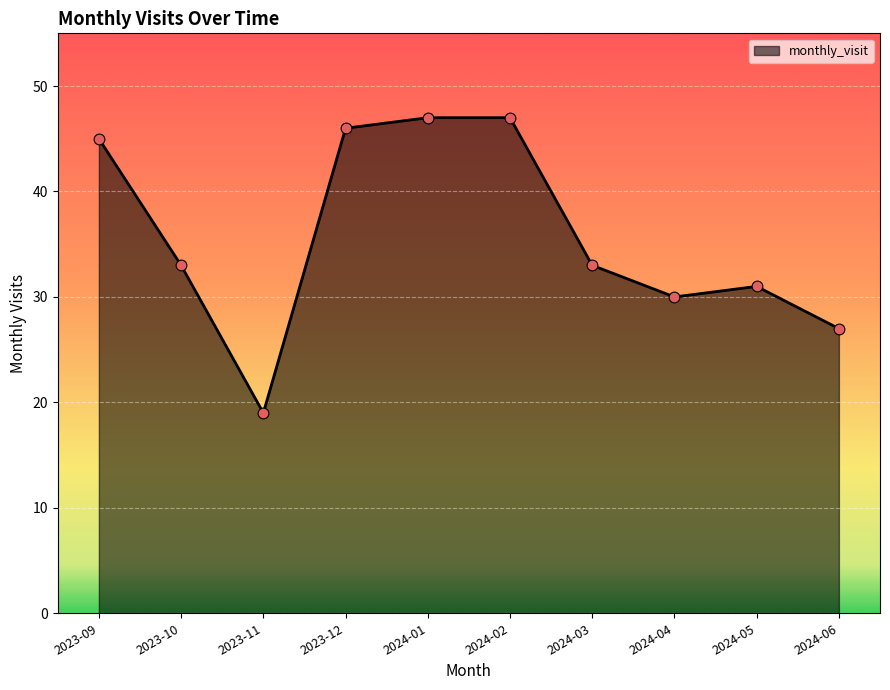

What is the change in value from 2023-09 to 2023-12?

+1